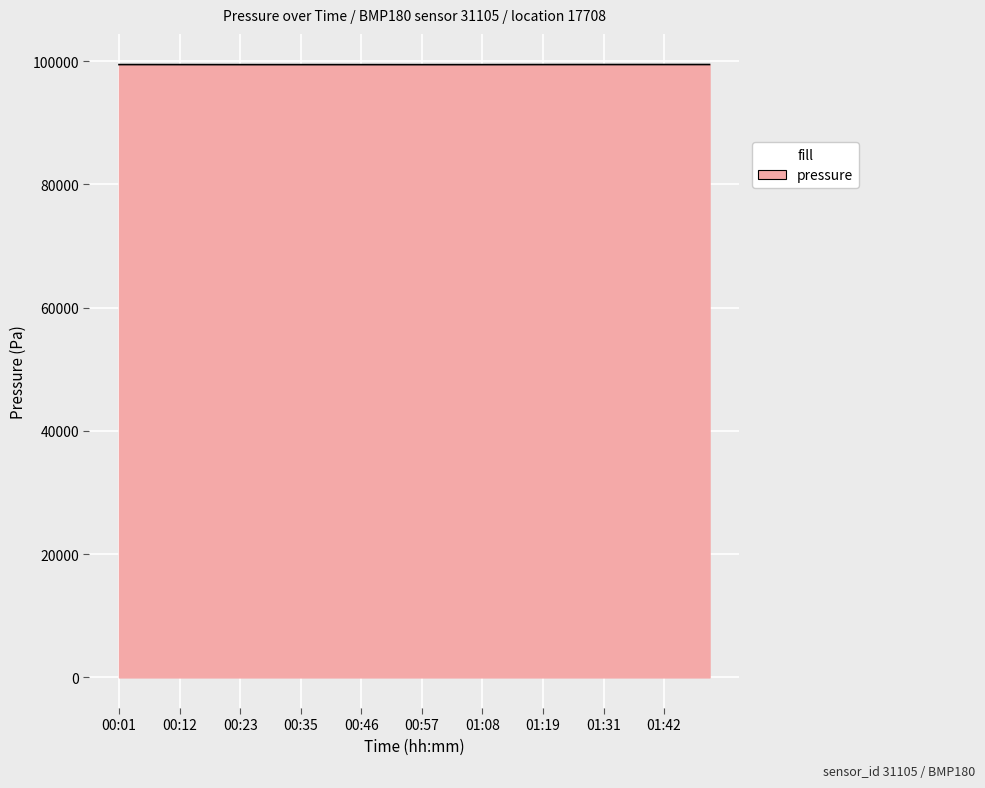

What is the minimum value shown in the chart?

99451.8